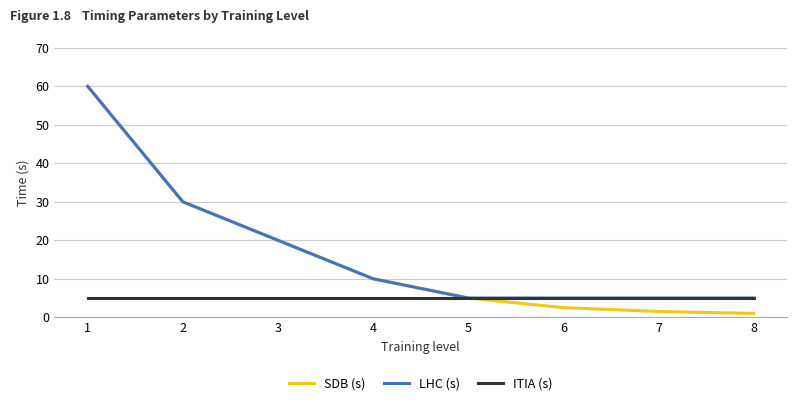

The value of ITIA (s) at 8 is 5.0. True or false?

True